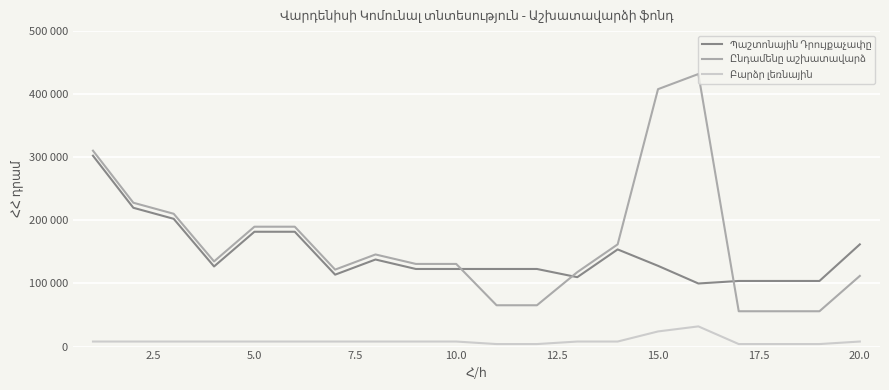

Is this an area chart (filled region under the line)?

No